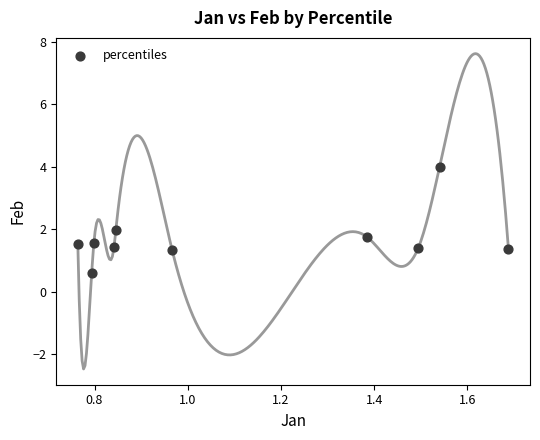

What is the range of Y values (max minus min)?

3.4